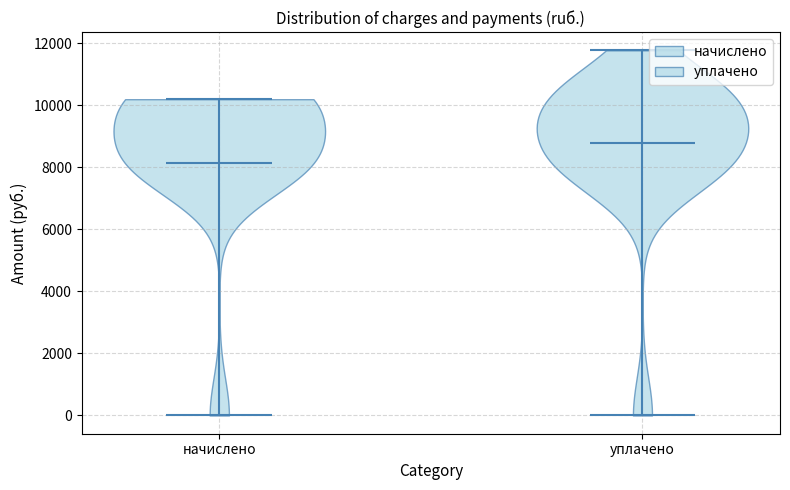

Reading left to right, read every violin against the y-axis: where its median line is, and the lowest and highest points it reaches. The values are not printed on the chart, so give them approximately, as read against the axis.

начислено: median line 8200, lowest point 0, highest point 10200
уплачено: median line 8800, lowest point 0, highest point 11800